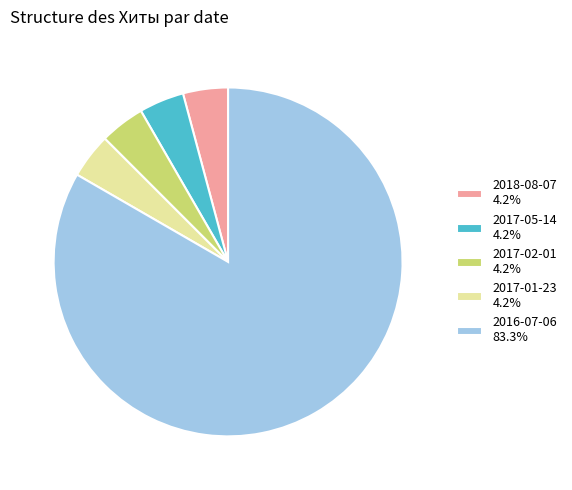

Which category accounts for the majority?

2016-07-06